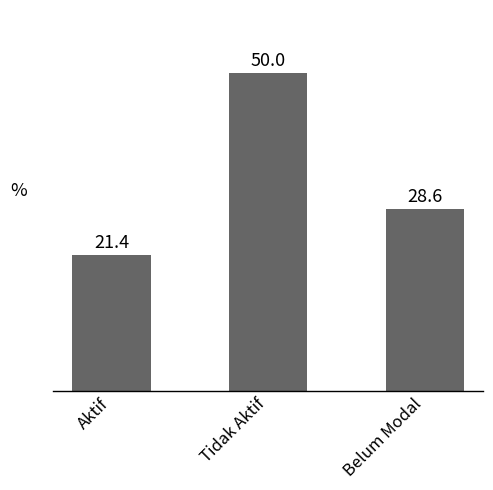

How many bars are there in total?

3